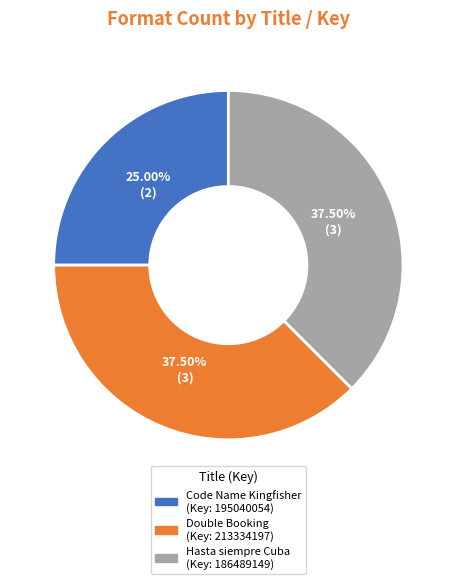

To the nearest percent, what is the average slice percentage?

33%